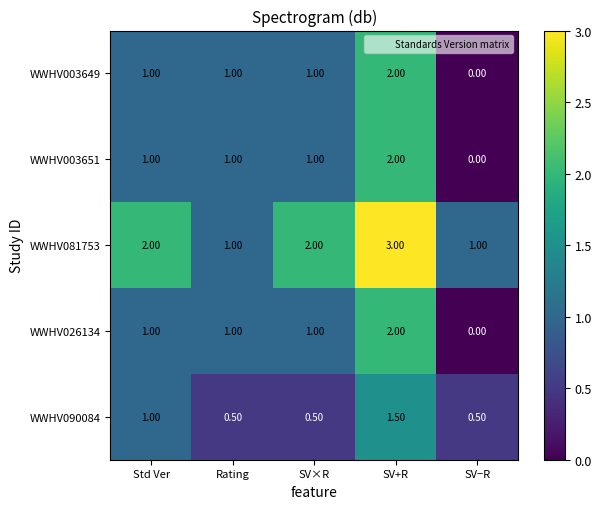

Between Rating and SV×R, which series saw the biggest shift?

WWHV081753